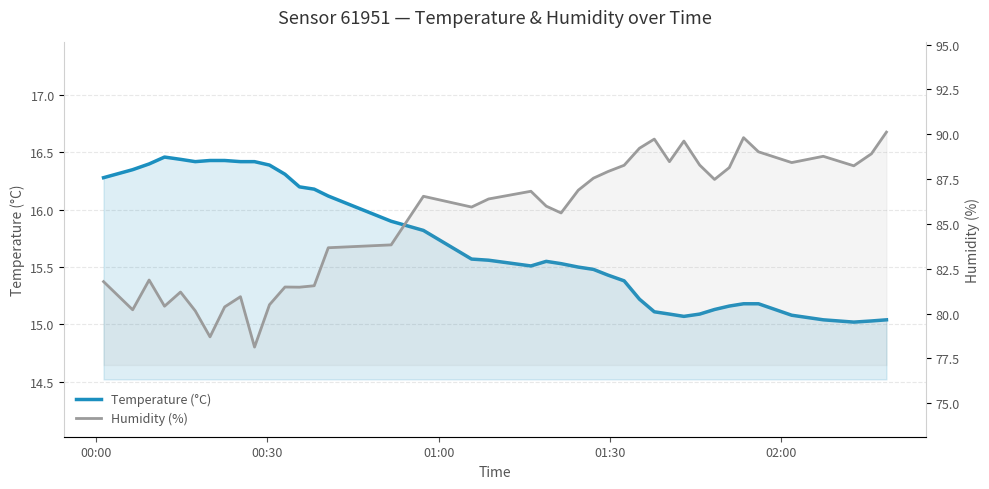

What is the highest value of the temperature series?

16.5